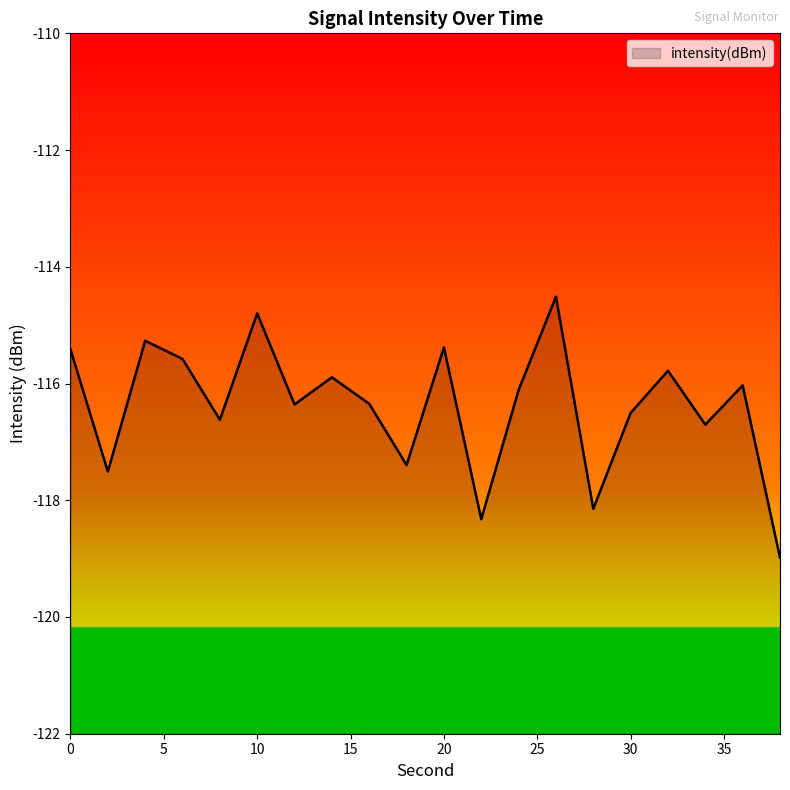

List the labels in order of value, largest first.

26, 10, 4, 20, 0, 6, 32, 14, 36, 24, 16, 12, 30, 8, 34, 18, 2, 28, 22, 38